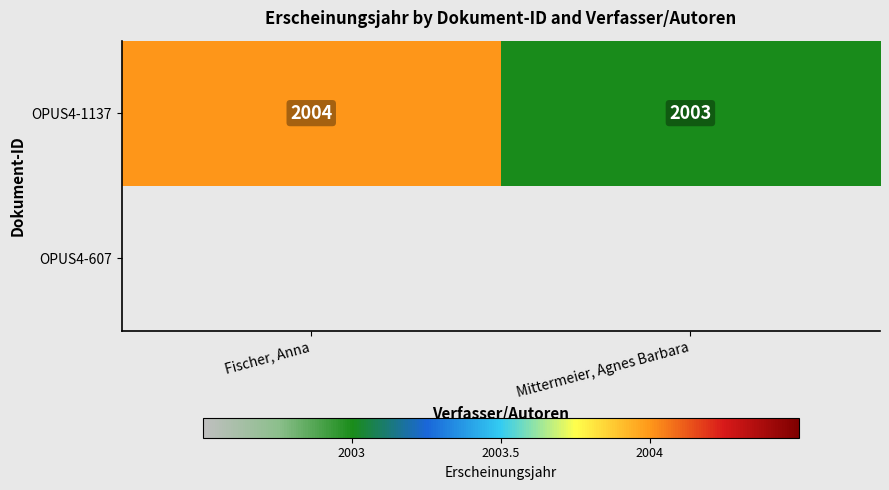

Where is OPUS4-1137 nearest to the value 2003?

Mittermeier, Agnes Barbara